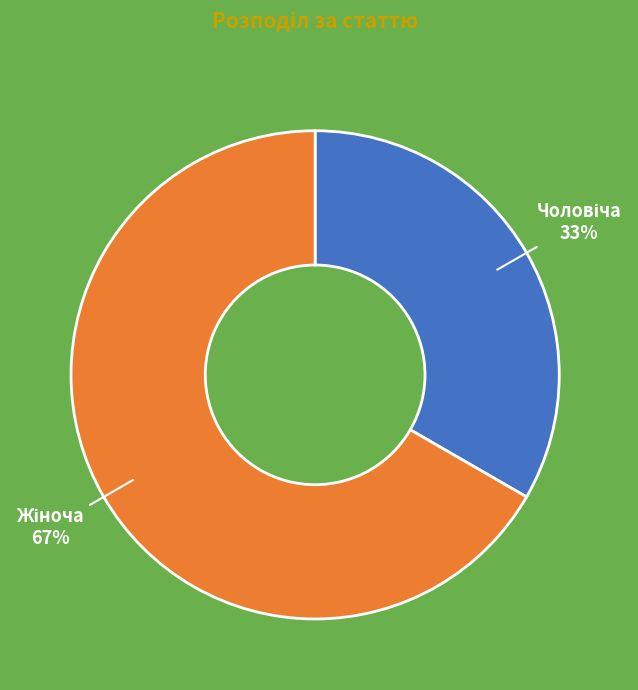

To the nearest percent, what is the average slice percentage?

50%